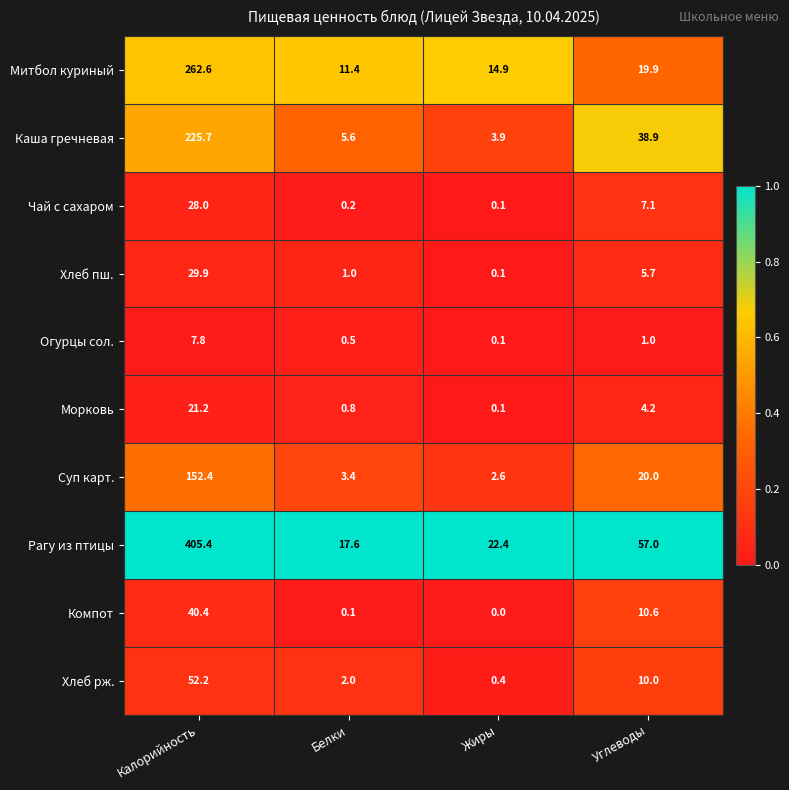

Which series has the largest range (max minus min)?

Рагу из птицы